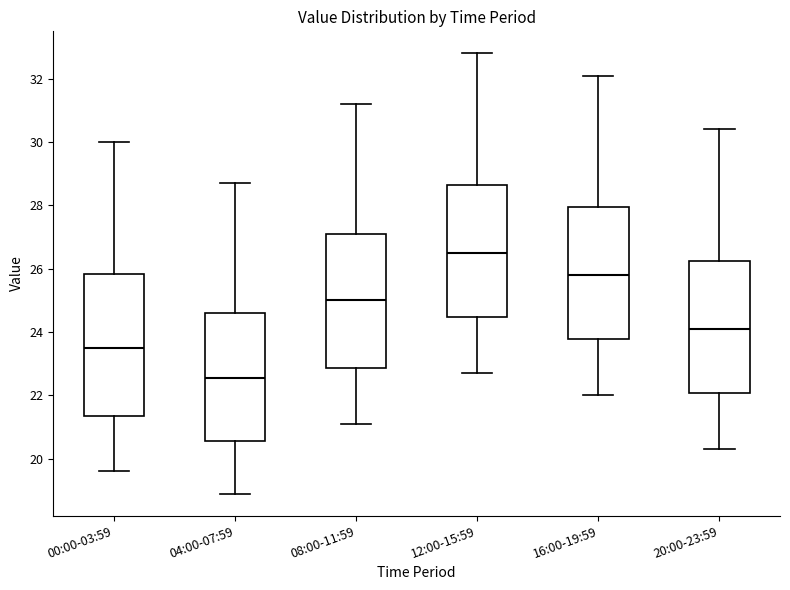

Which box's median line is the highest?

12:00-15:59